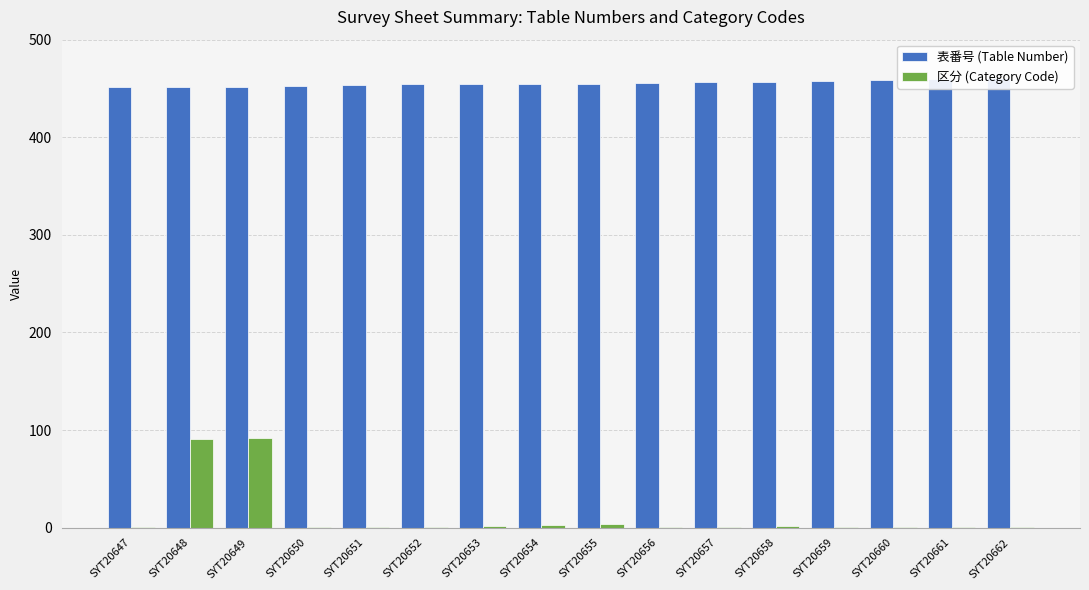

List the labels in order of 区分 (Category Code) value, smallest first.

SYT20647, SYT20650, SYT20651, SYT20652, SYT20656, SYT20657, SYT20659, SYT20660, SYT20661, SYT20662, SYT20653, SYT20658, SYT20654, SYT20655, SYT20648, SYT20649